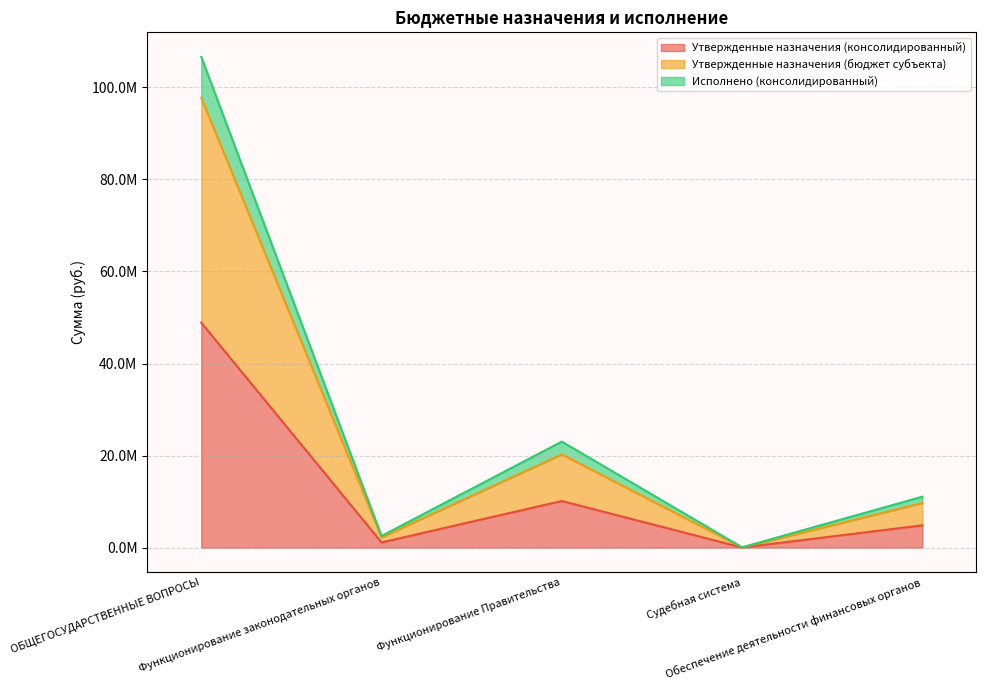

How many interior local peaks does the Утвержденные назначения (консолидированный) series have?

1